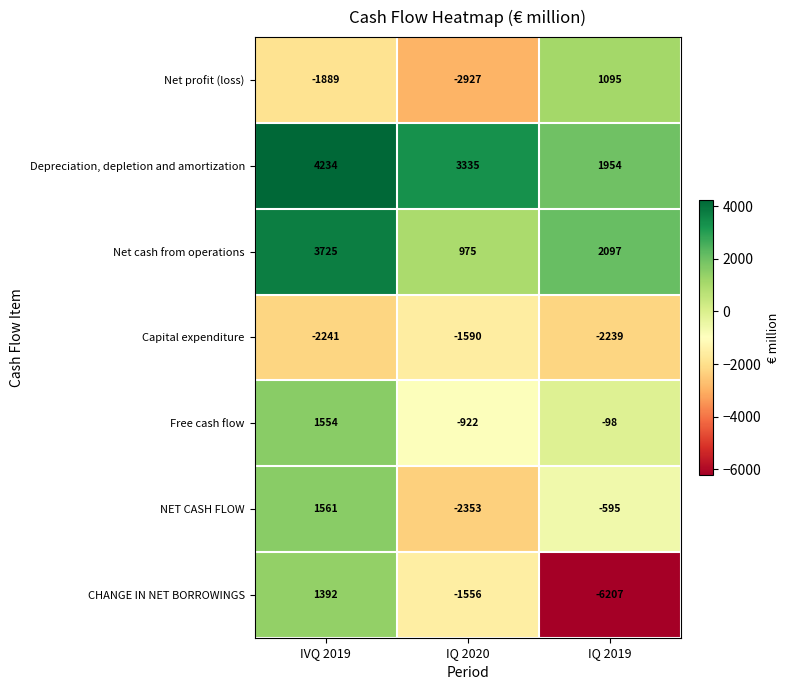

At which label does Net profit (loss) first exceed -1889?

IQ 2019